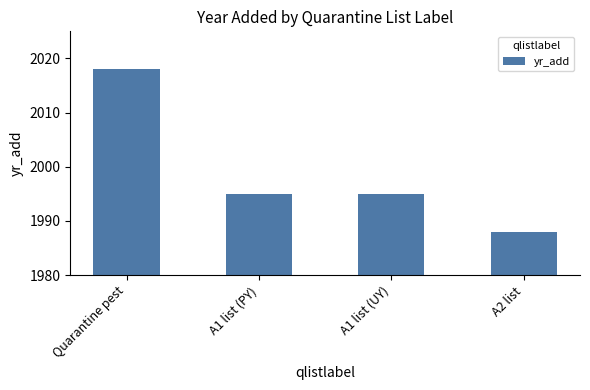

What value does the data have at A1 list (UY)?

1995